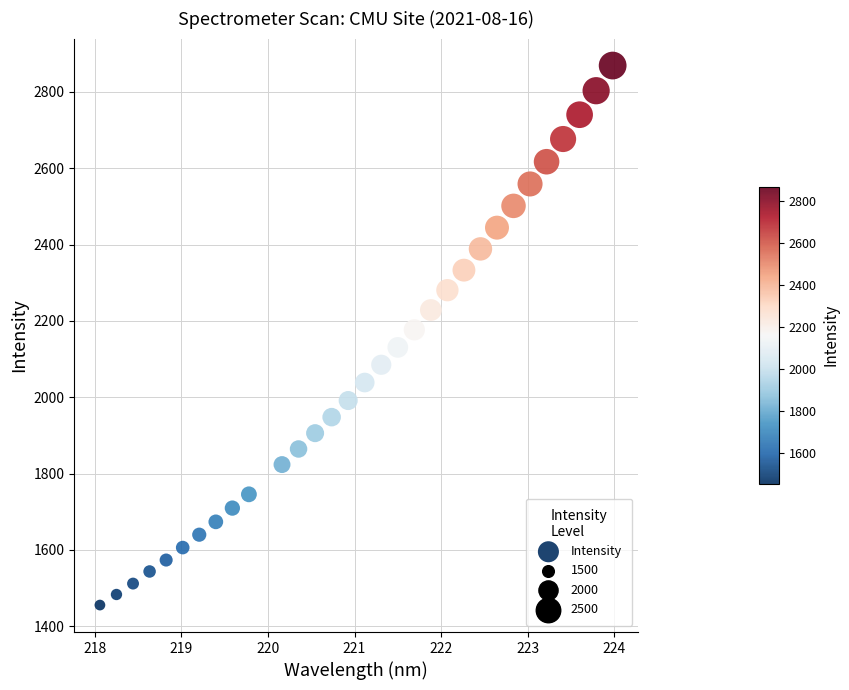

What is the range of Y values (max minus min)?

1413.2